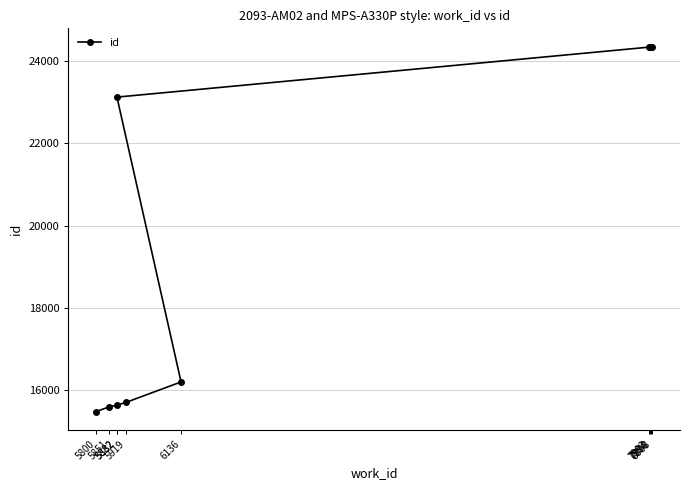

Where is the data nearest to the value 19913?

5882